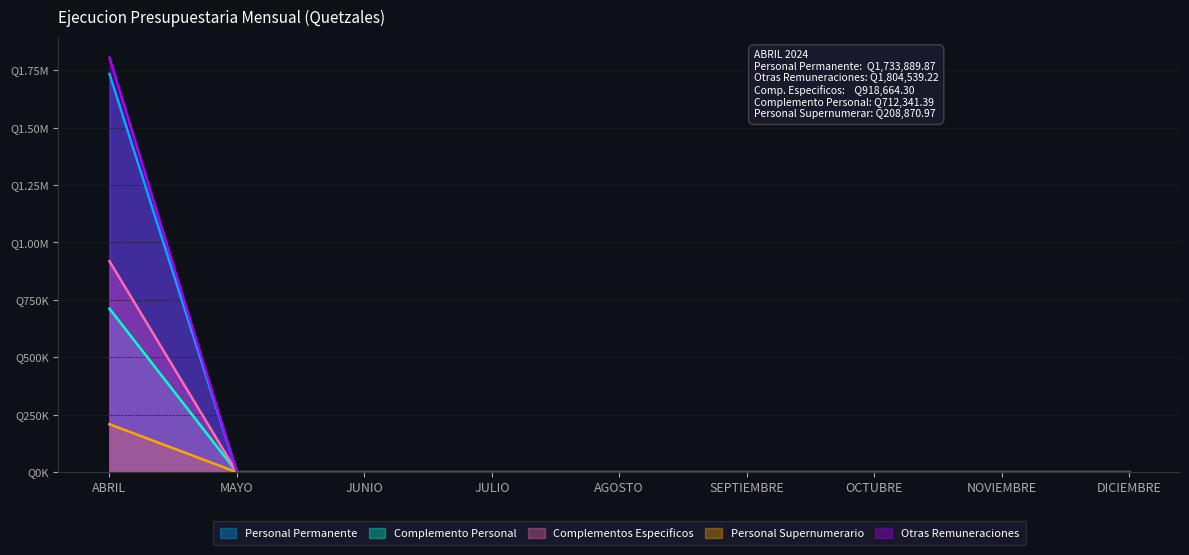

True or false: Personal Supernumerario and Complemento Personal cross at least once.

False